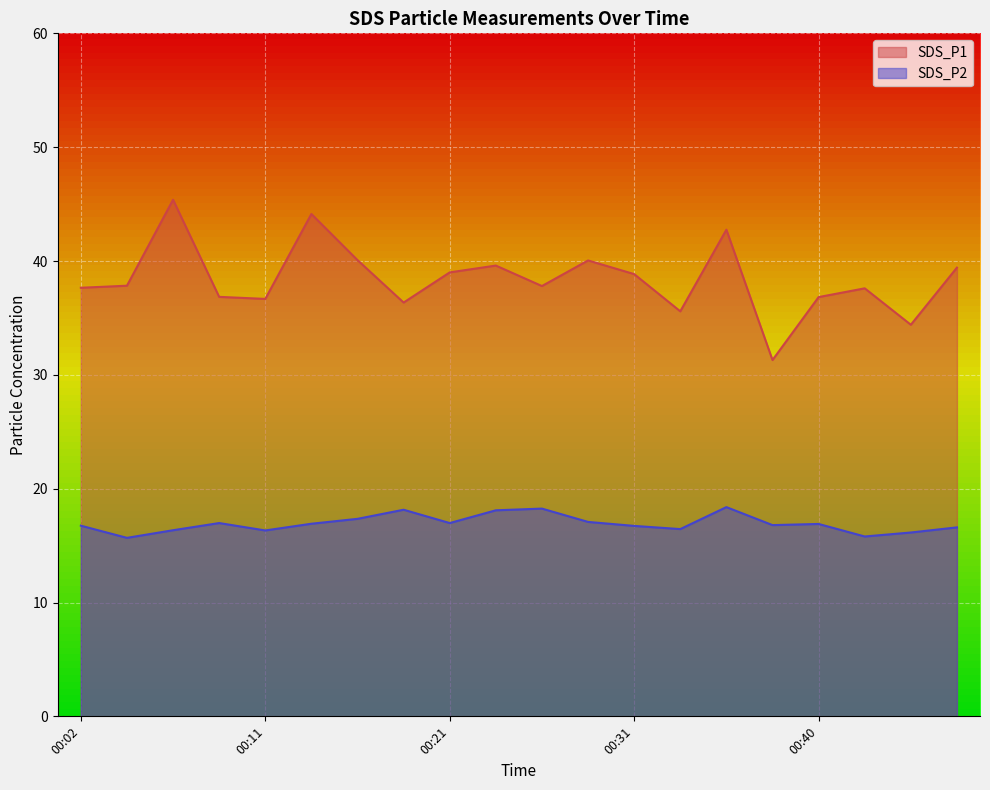

What value does the SDS_P2 series have at 00:19?

18.1